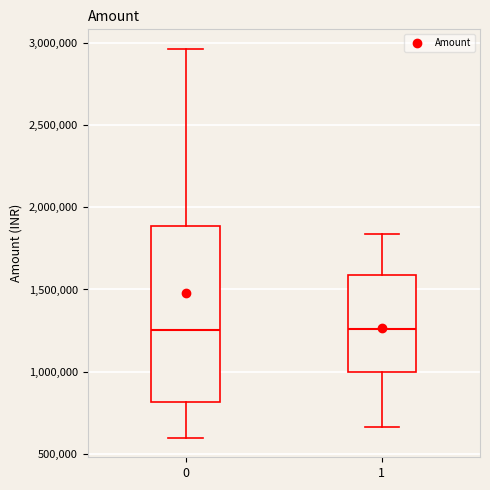

Reading left to right, transcribe this box plot: for each box, give where its median line is, the range the box spans, and where its two whiskers end, as read against the y-axis. The values are not printed on the chart, so give them approximately, as read against the axis.

0: median 1250000, box 800000 to 1900000, whiskers 600000 to 2950000
1: median 1250000, box 1000000 to 1600000, whiskers 650000 to 1850000